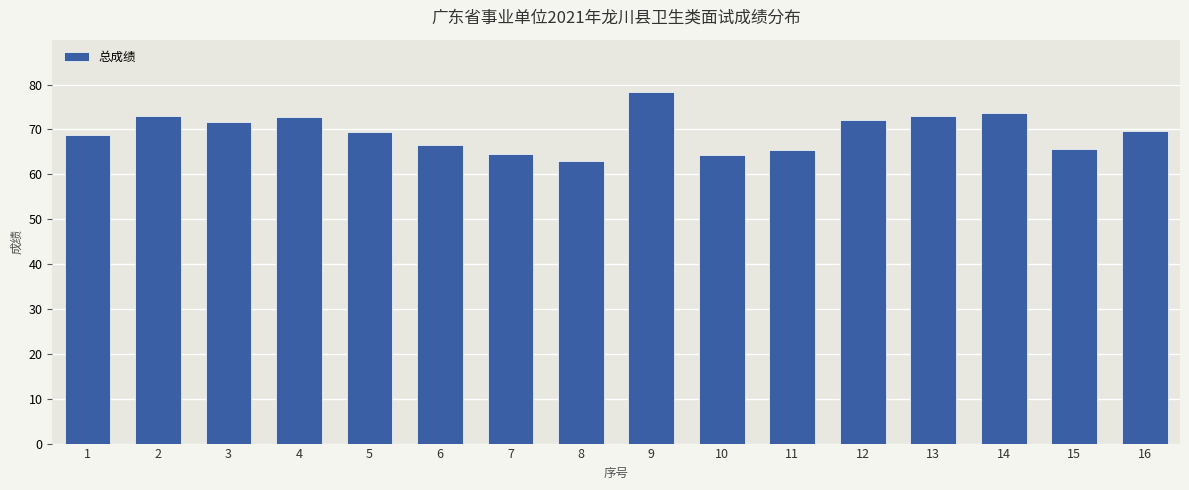

What is the value of the 11th bar from the left?

65.5